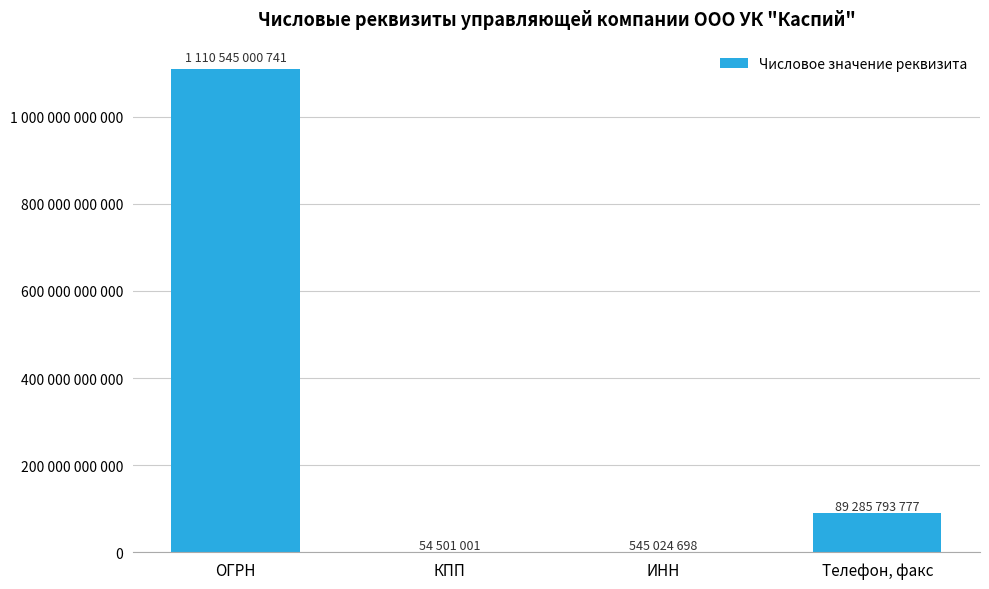

How many bars are there in total?

4